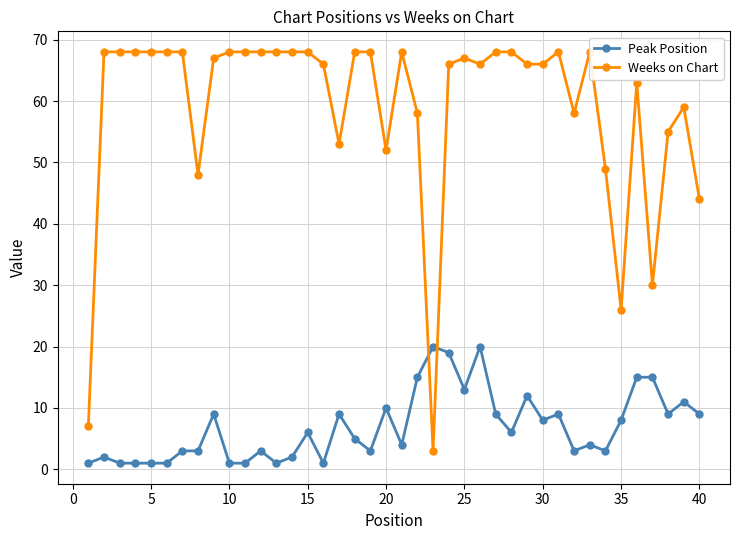

How many values in the Peak Position series are below 6?

20